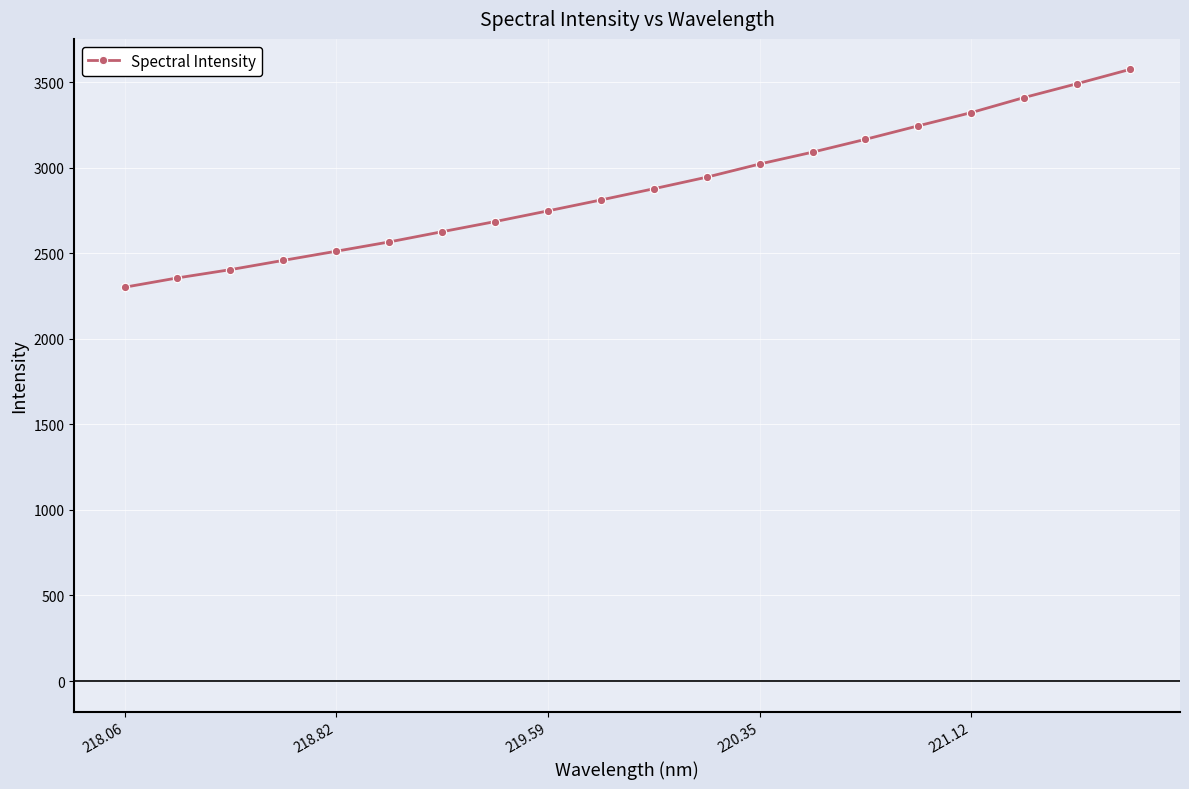

What is the value of the 17th point from the left?

3322.8